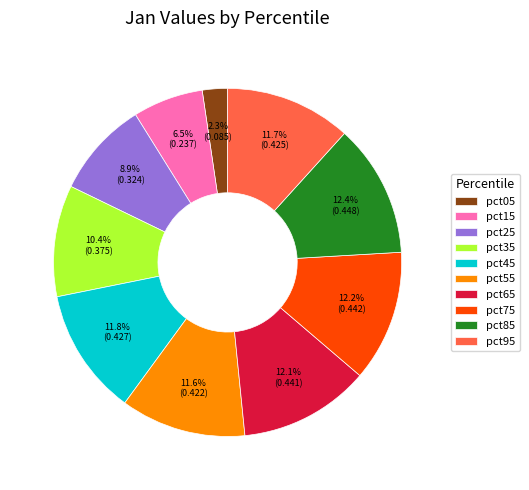

Which slice is the smallest?

pct05